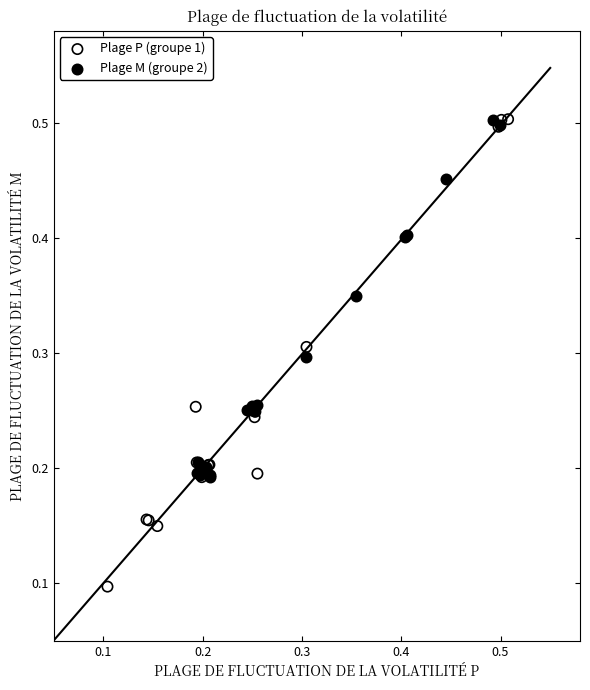

Which series has the largest Y range (max minus min)?

Plage P (groupe 1)